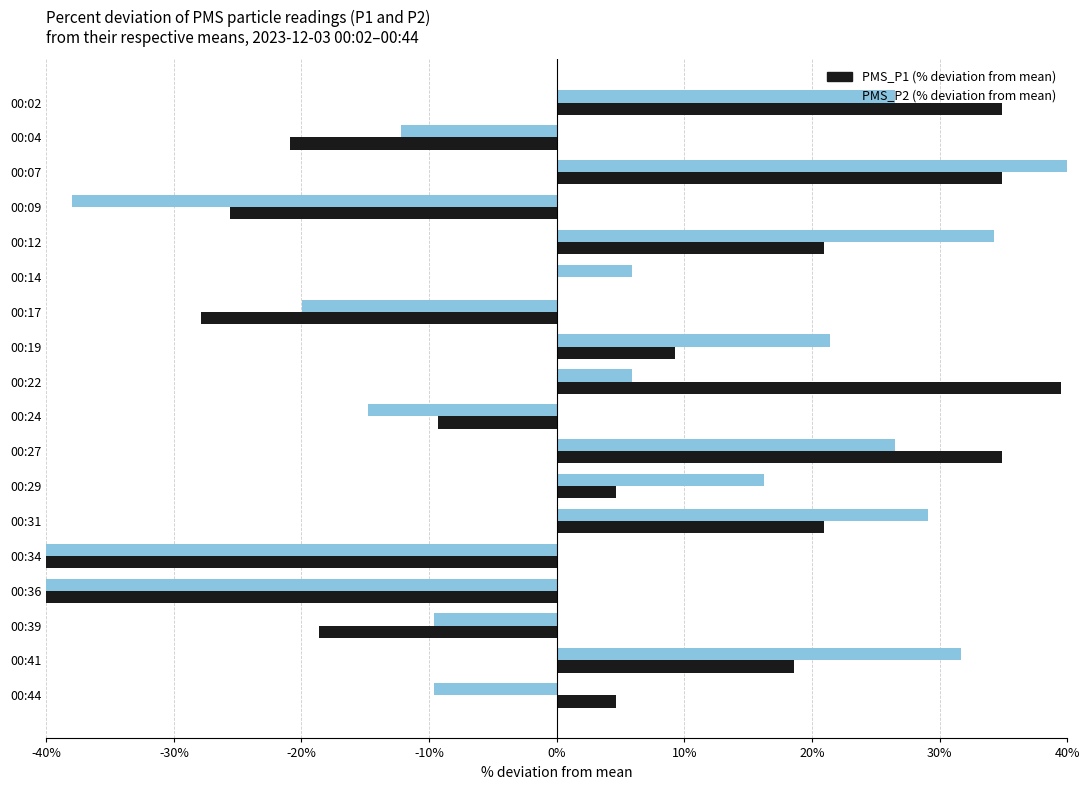

Read the PMS_P2 (% deviation from mean) value at 00:27.

26.5